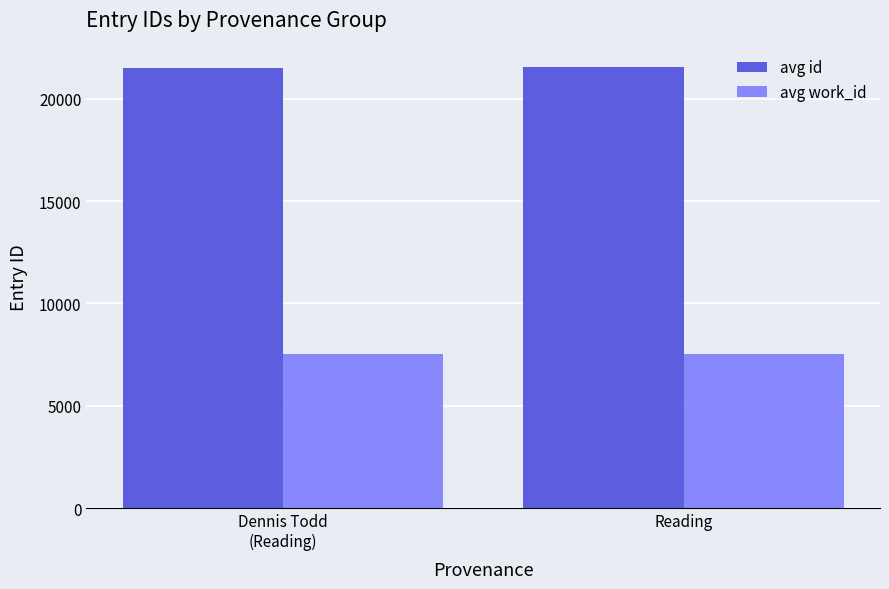

What is the difference between the avg work_id values at Dennis Todd
(Reading) and Reading?

0.6